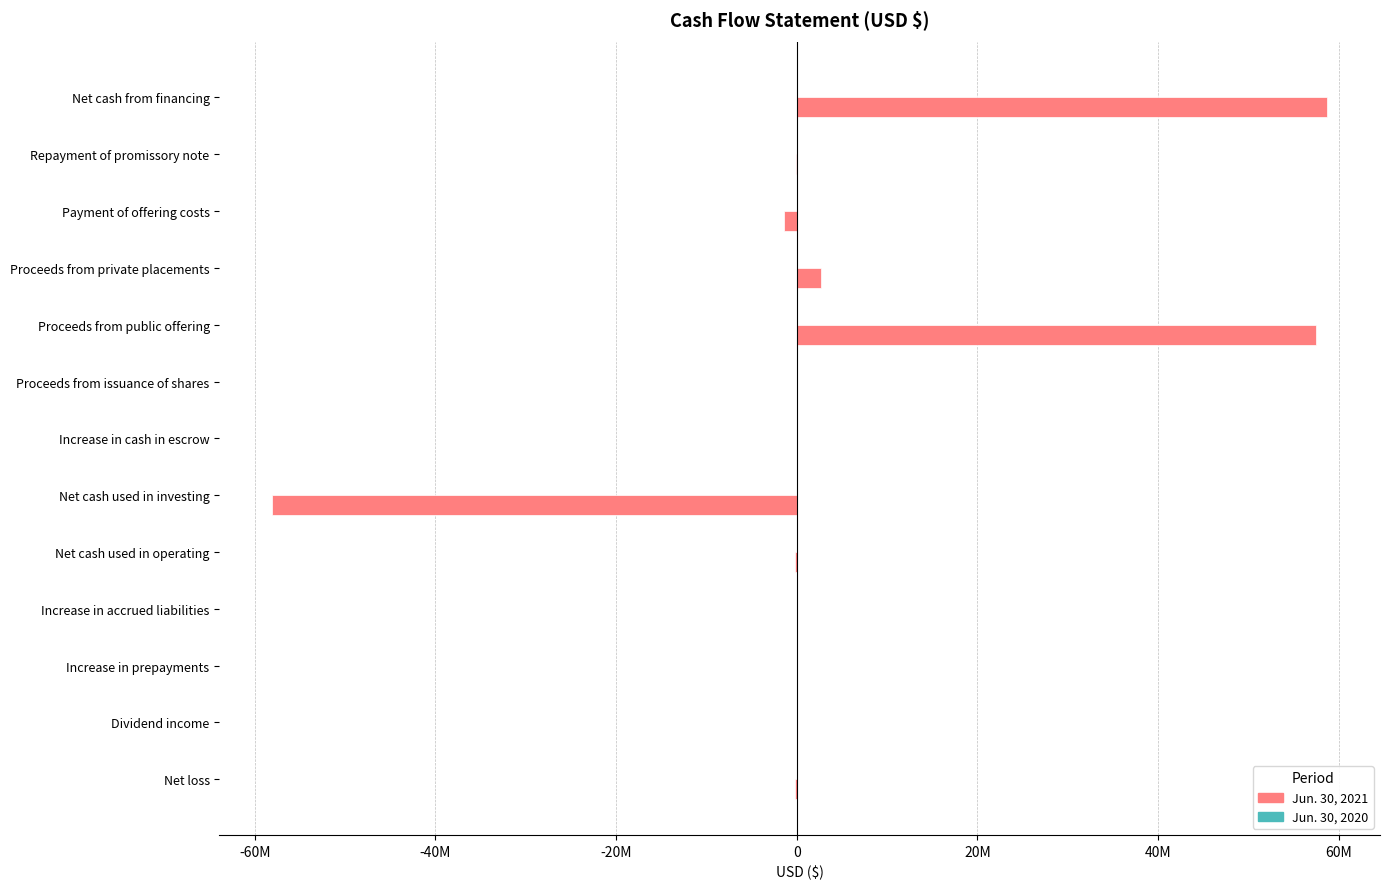

At which category does the chart reach its peak across all series?

Net cash from financing